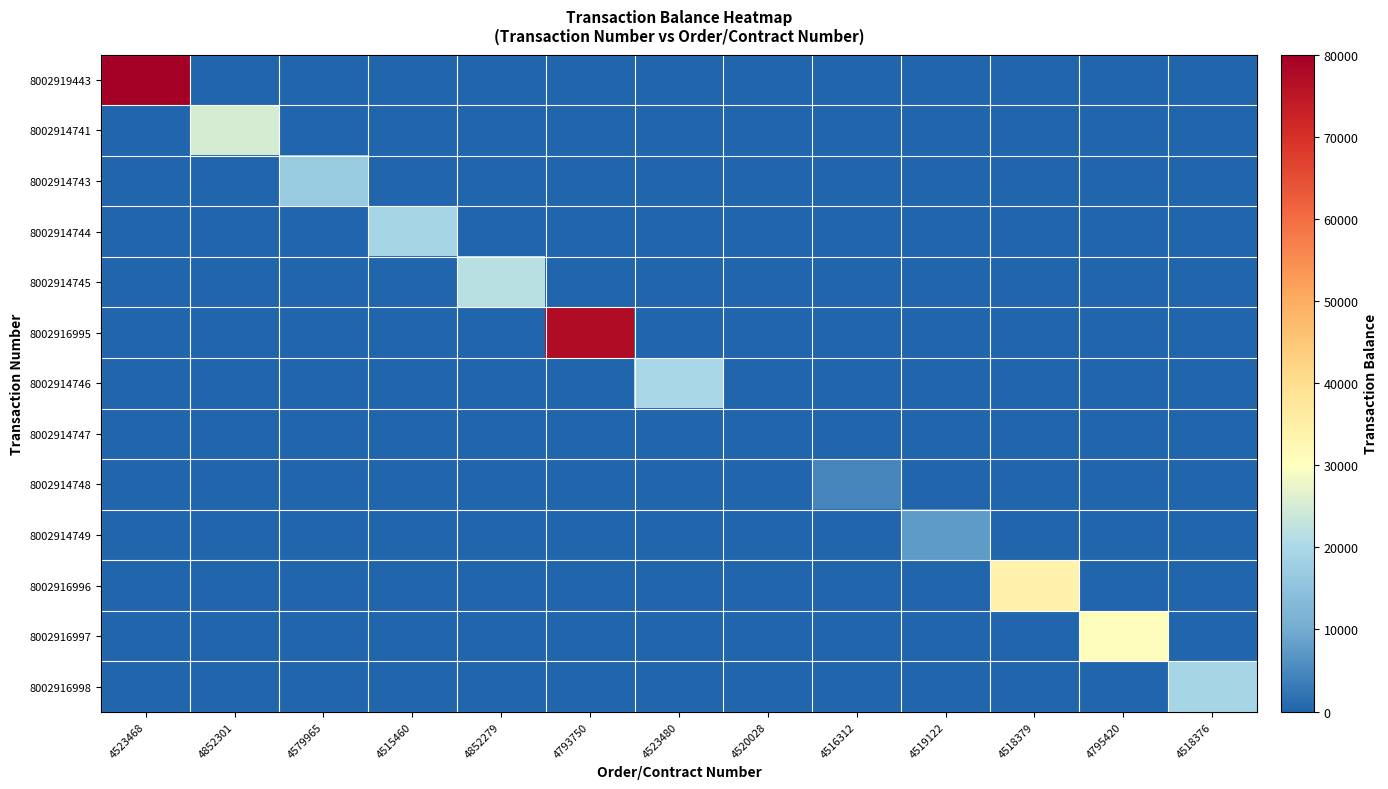

How many series are shown in this chart?

13